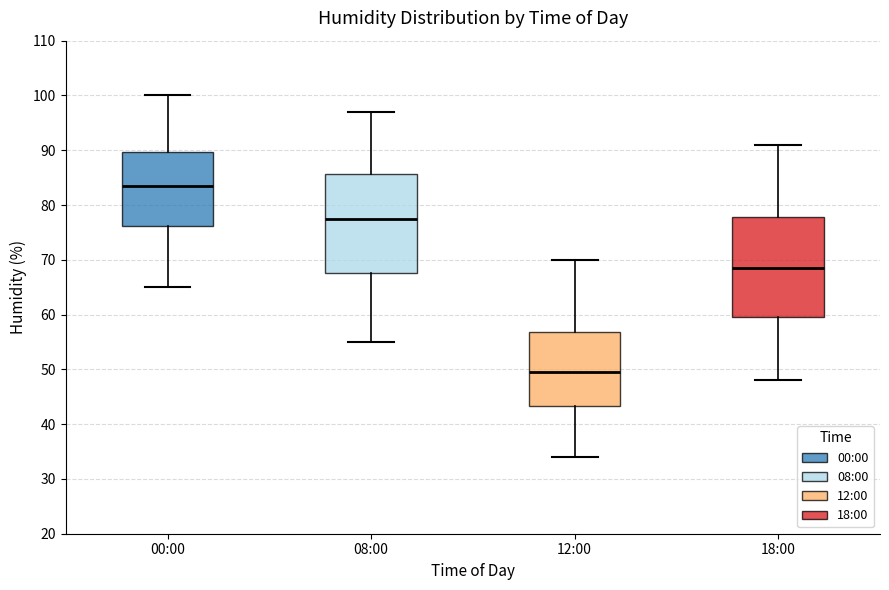

Reading left to right, transcribe this box plot: for each box, give where its median line is, the range the box spans, and where its two whiskers end, as read against the y-axis. The values are not printed on the chart, so give them approximately, as read against the axis.

00:00: median 84, box 76 to 90, whiskers 65 to 100
08:00: median 78, box 68 to 86, whiskers 55 to 97
12:00: median 50, box 43 to 57, whiskers 34 to 70
18:00: median 69, box 60 to 78, whiskers 48 to 91